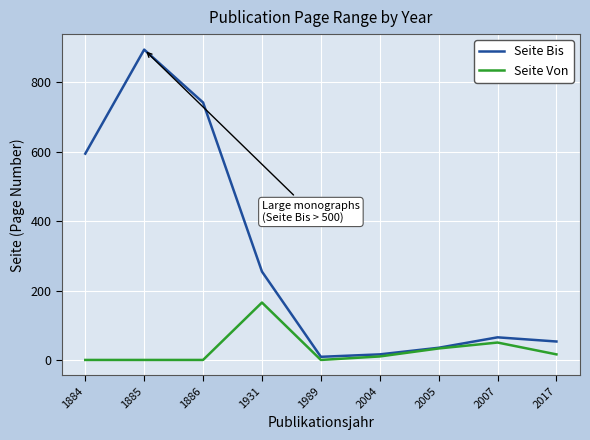

True or false: Seite Bis and Seite Von cross at least once.

False